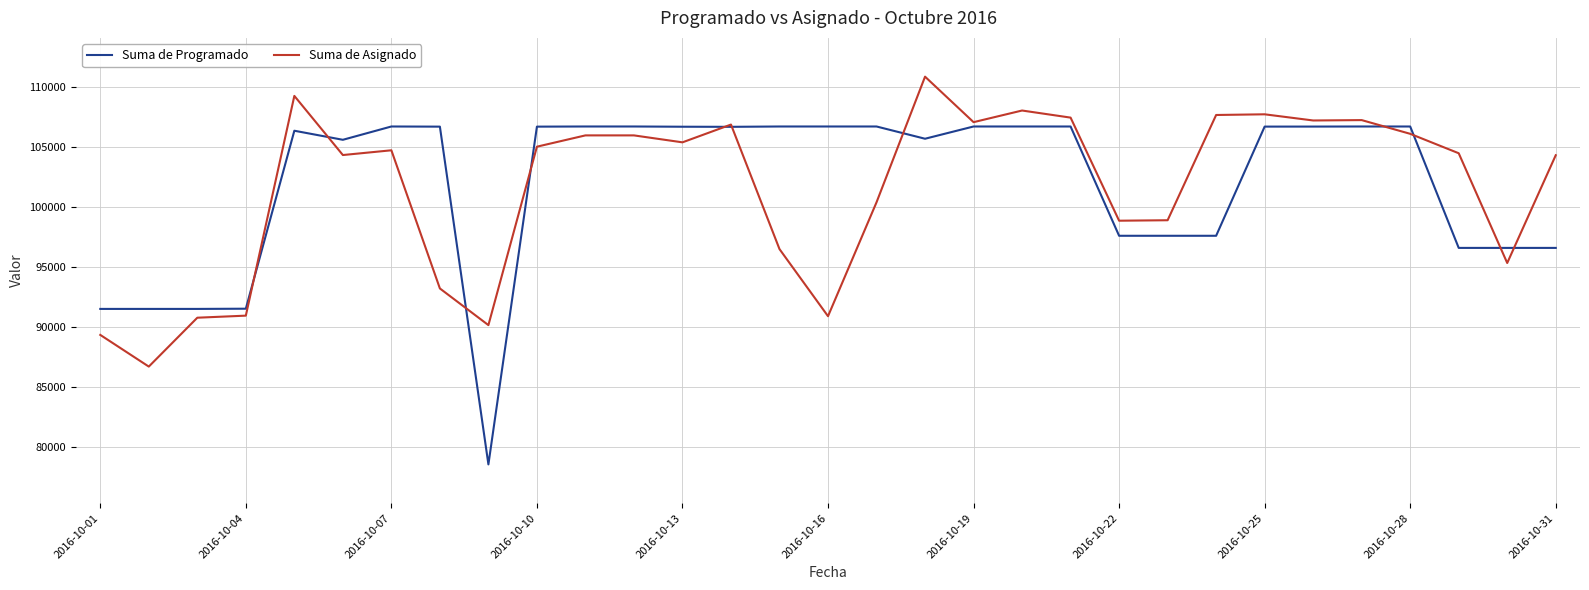

At how many categories does at least one series exceed 93092?

26